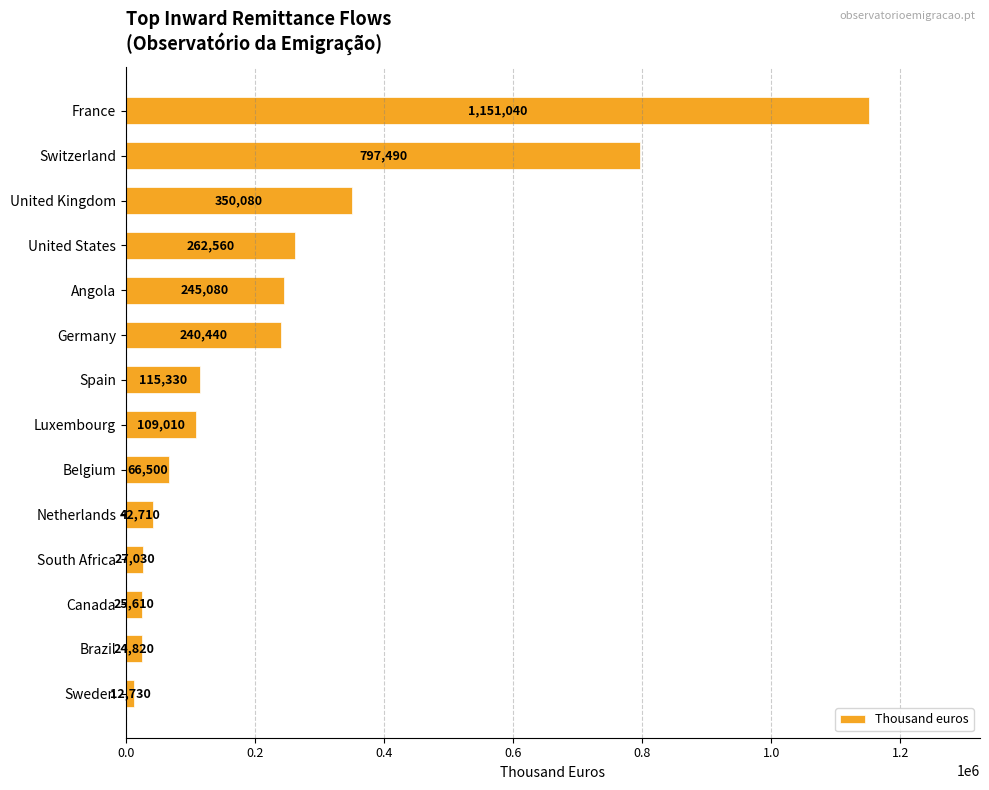

List the labels in order of value, largest first.

France, Switzerland, United Kingdom, United States, Angola, Germany, Spain, Luxembourg, Belgium, Netherlands, South Africa, Canada, Brazil, Sweden